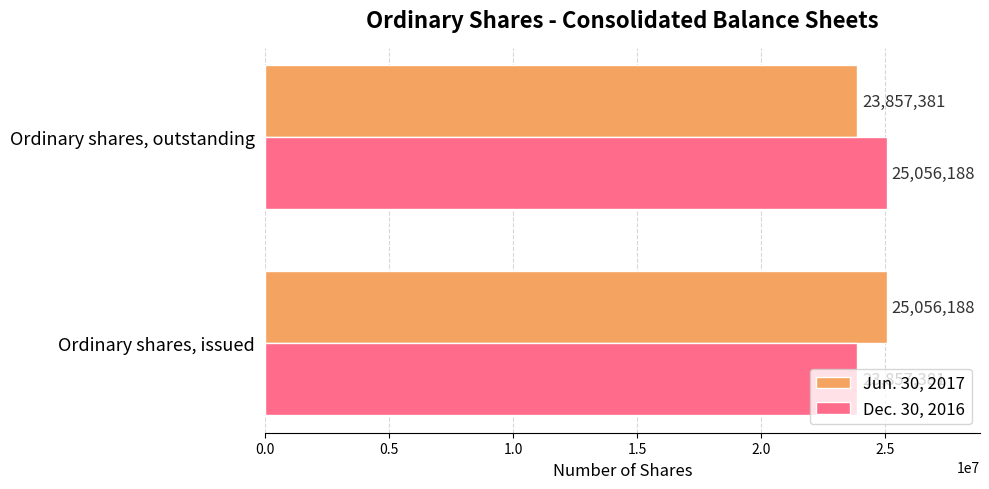

What are all the series names shown in the legend?

Jun. 30, 2017, Dec. 30, 2016